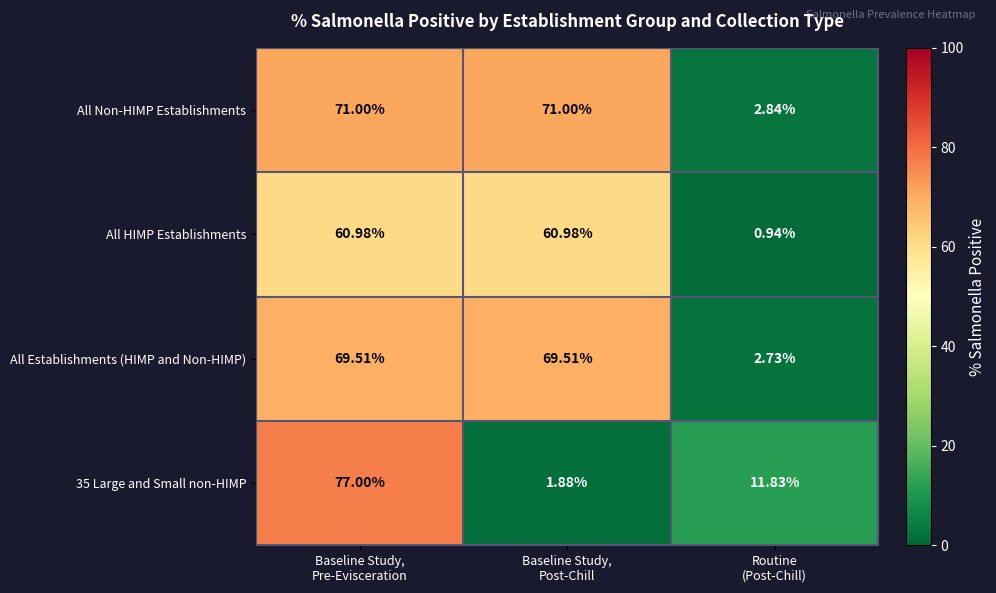

At which category is the sum across all series the highest?

Baseline Study,
Pre-Evisceration